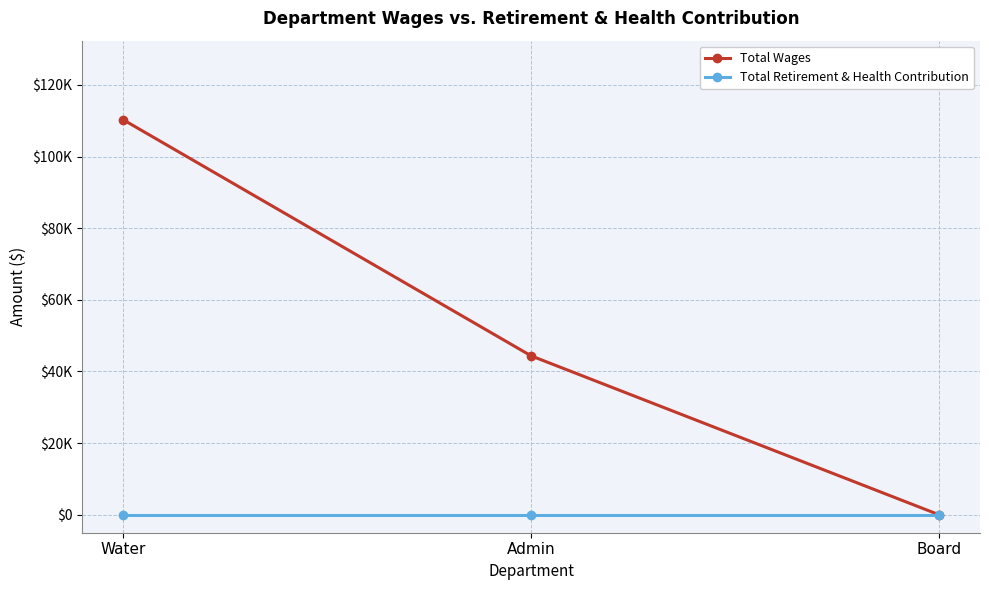

Which category has the lowest value in the Total Wages series?

Board